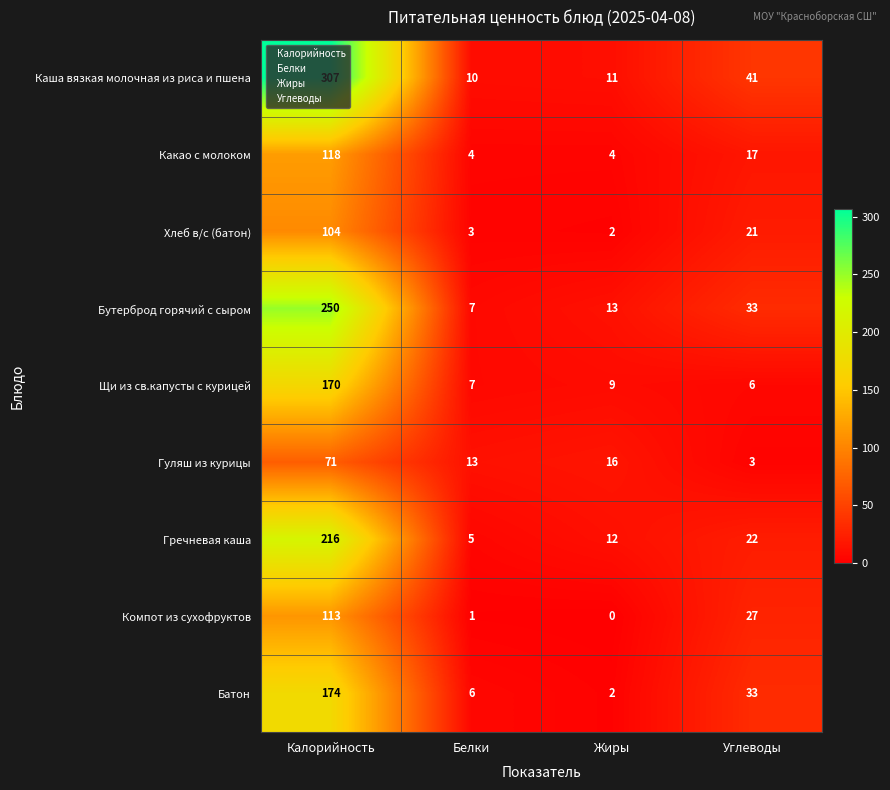

Reading left to right, list all the values displayed in this chart.

Каша вязкая молочная из риса и пшена: Калорийность=307	Белки=10	Жиры=11	Углеводы=41
Какао с молоком: Калорийность=118	Белки=4	Жиры=4	Углеводы=17
Хлеб в/с (батон): Калорийность=104	Белки=3	Жиры=2	Углеводы=21
Бутерброд горячий с сыром: Калорийность=250	Белки=7	Жиры=13	Углеводы=33
Щи из св.капусты с курицей: Калорийность=170	Белки=7	Жиры=9	Углеводы=6
Гуляш из курицы: Калорийность=71	Белки=13	Жиры=16	Углеводы=3
Гречневая каша: Калорийность=216	Белки=5	Жиры=12	Углеводы=22
Компот из сухофруктов: Калорийность=113	Белки=1	Жиры=0	Углеводы=27
Батон: Калорийность=174	Белки=6	Жиры=2	Углеводы=33